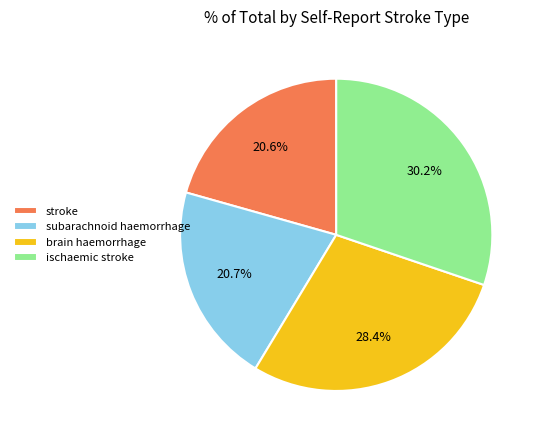

Is there a majority slice in this chart?

No